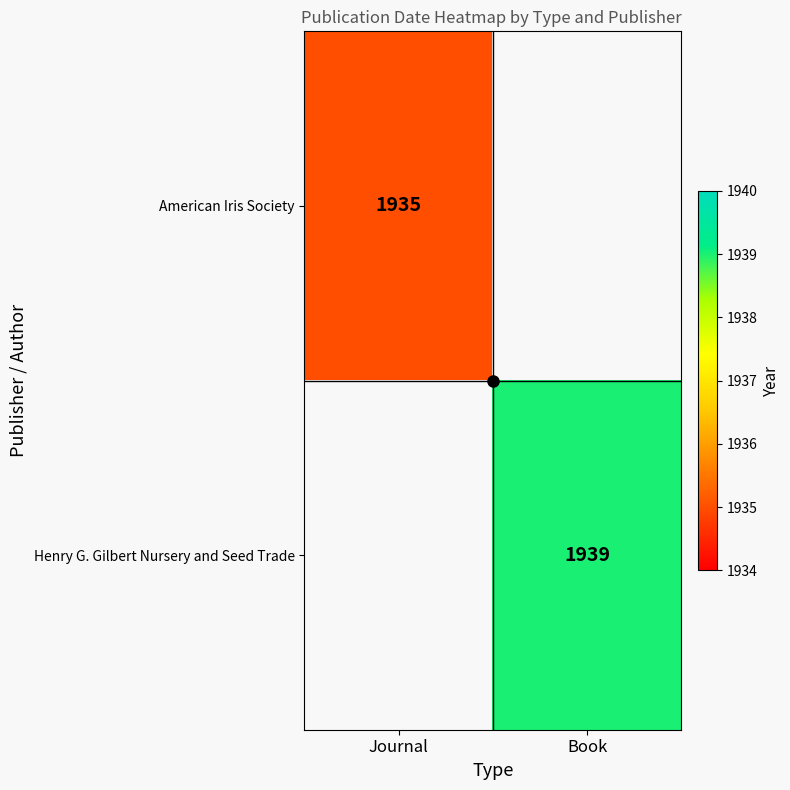

What is the minimum value shown in the chart?

1935.0